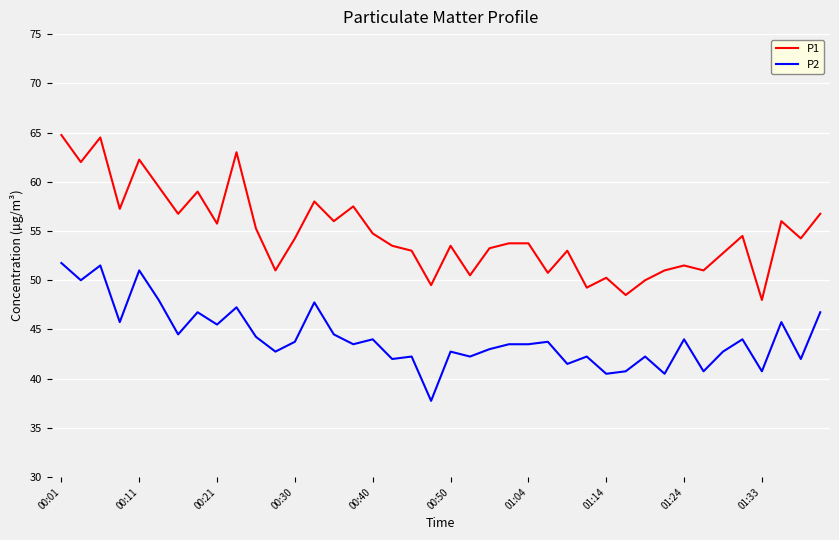

What are all the series names shown in the legend?

P1, P2